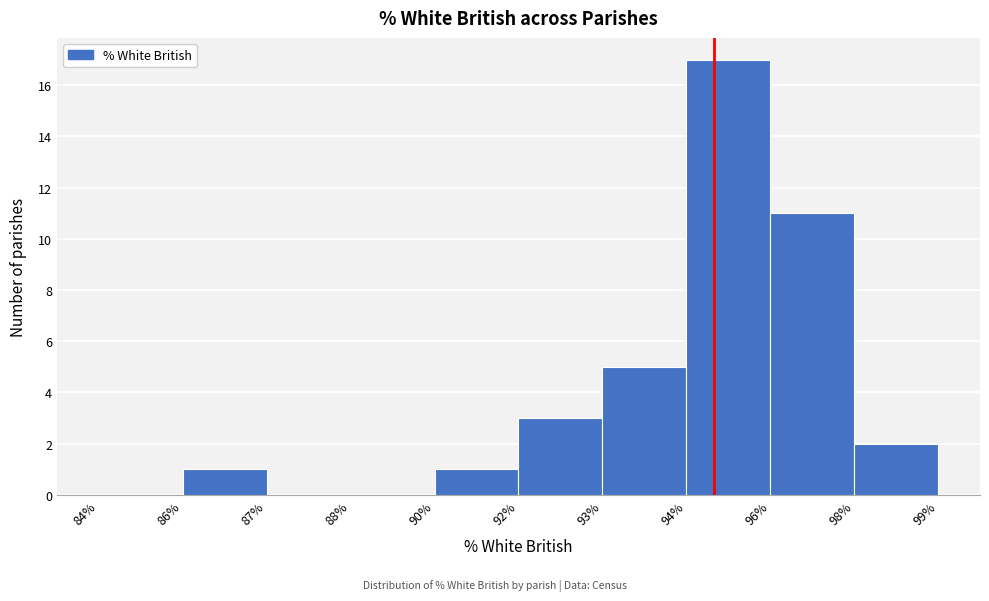

Reading left to right, transcribe all the data shown in this chart.

84%=0	86%=1	87%=0	88%=0	90%=1	92%=3	93%=5	94%=17	96%=11	98%=2